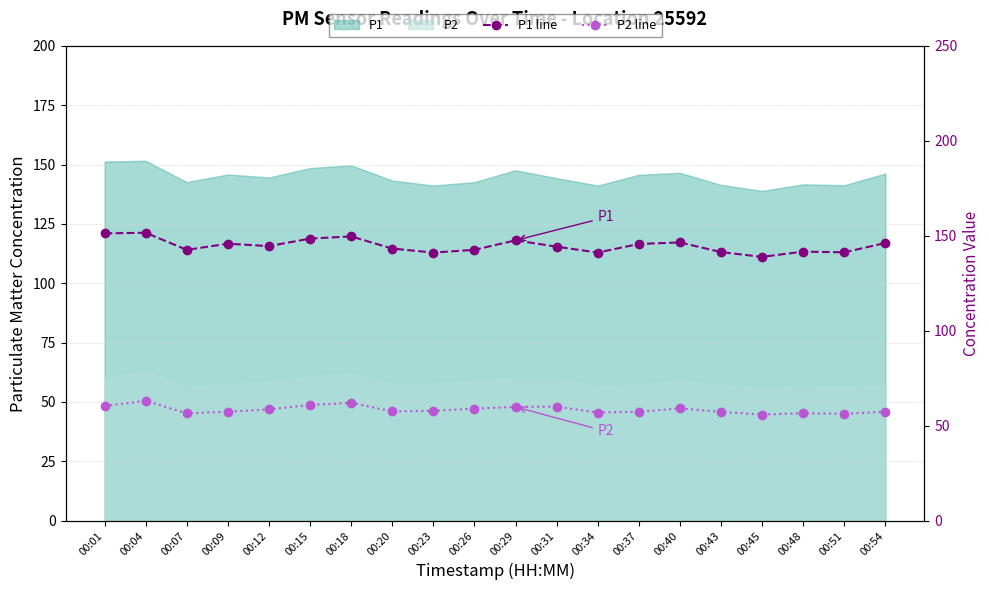

What is the value of the P2 line point at the 11th from the left?

59.9